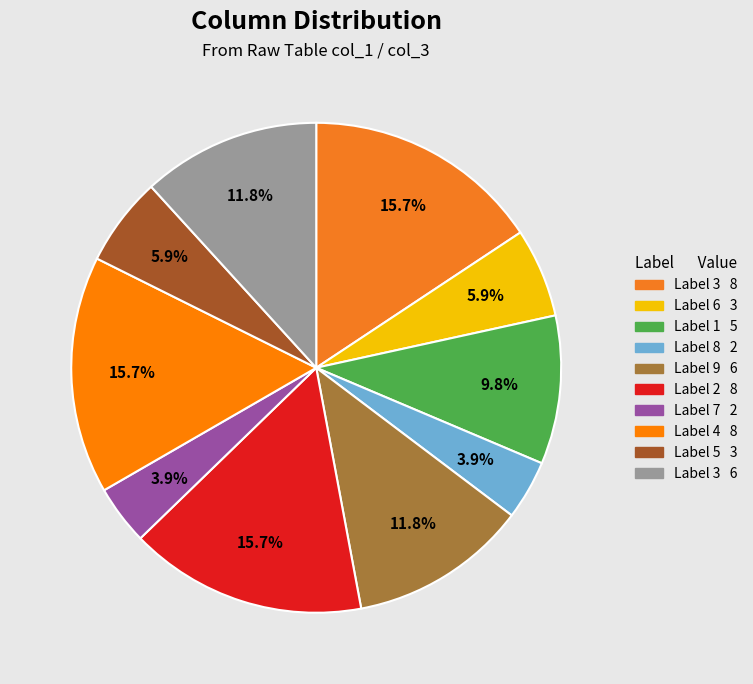

Which category has the biggest portion of the pie?

3